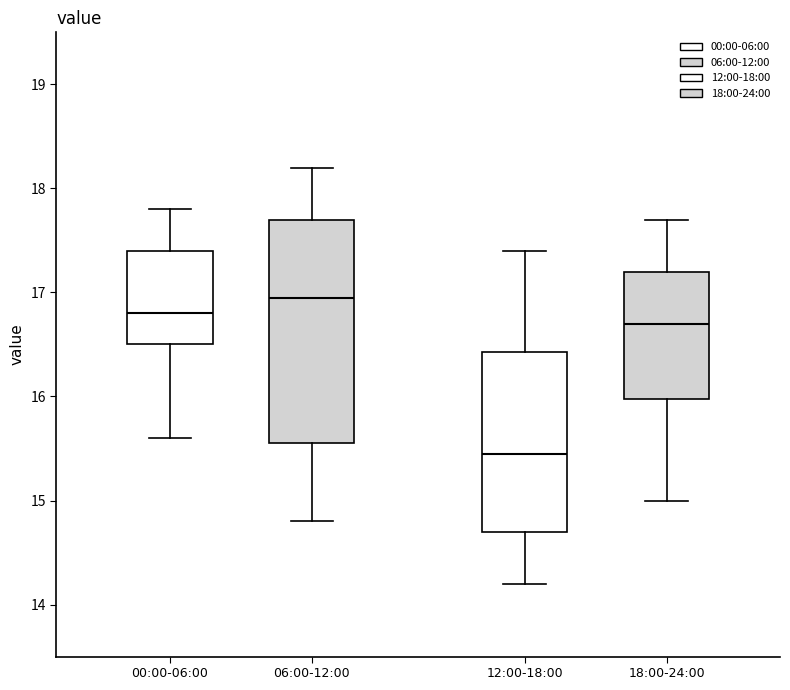

Which box is the tallest, from its lower edge to its upper edge?

06:00-12:00